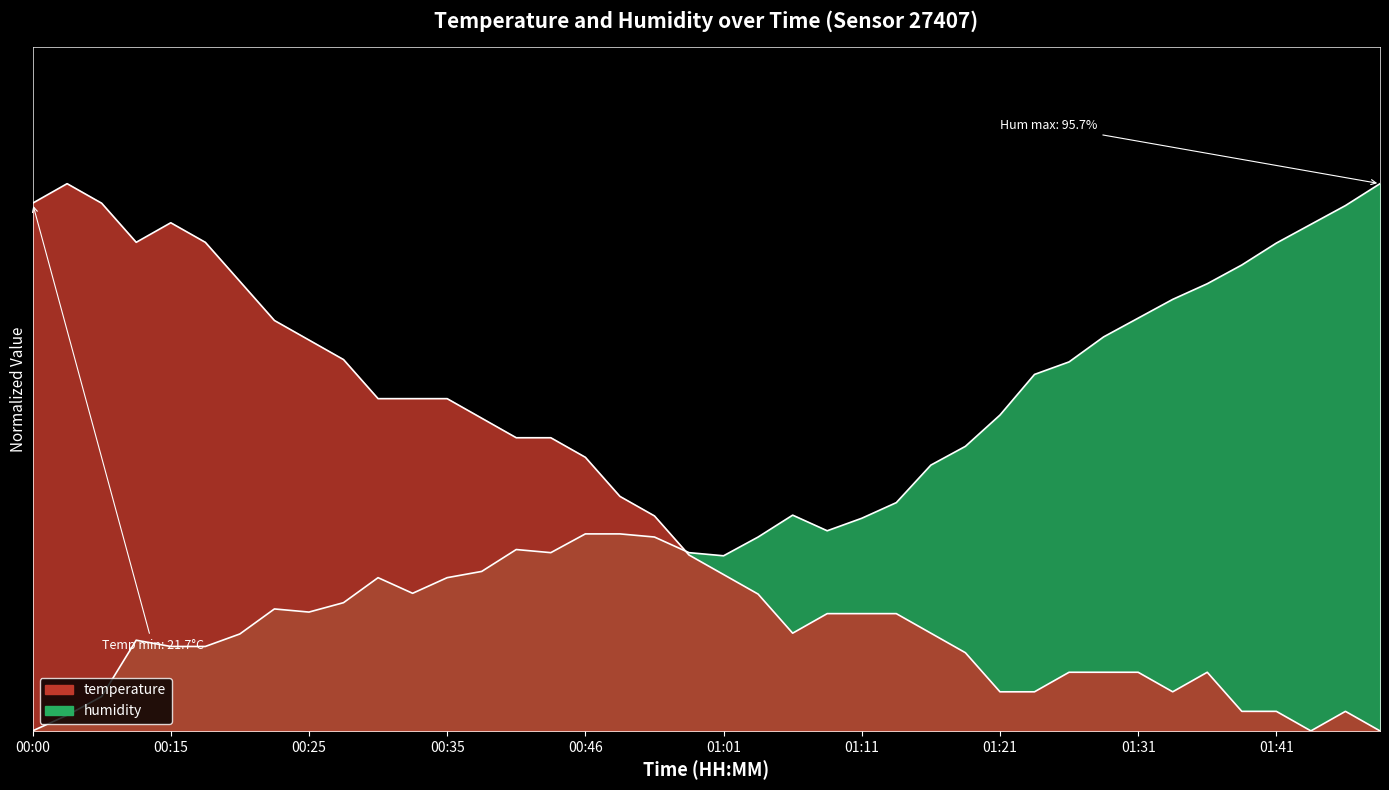

Which has a higher value, 00:46 or 01:26?

00:46